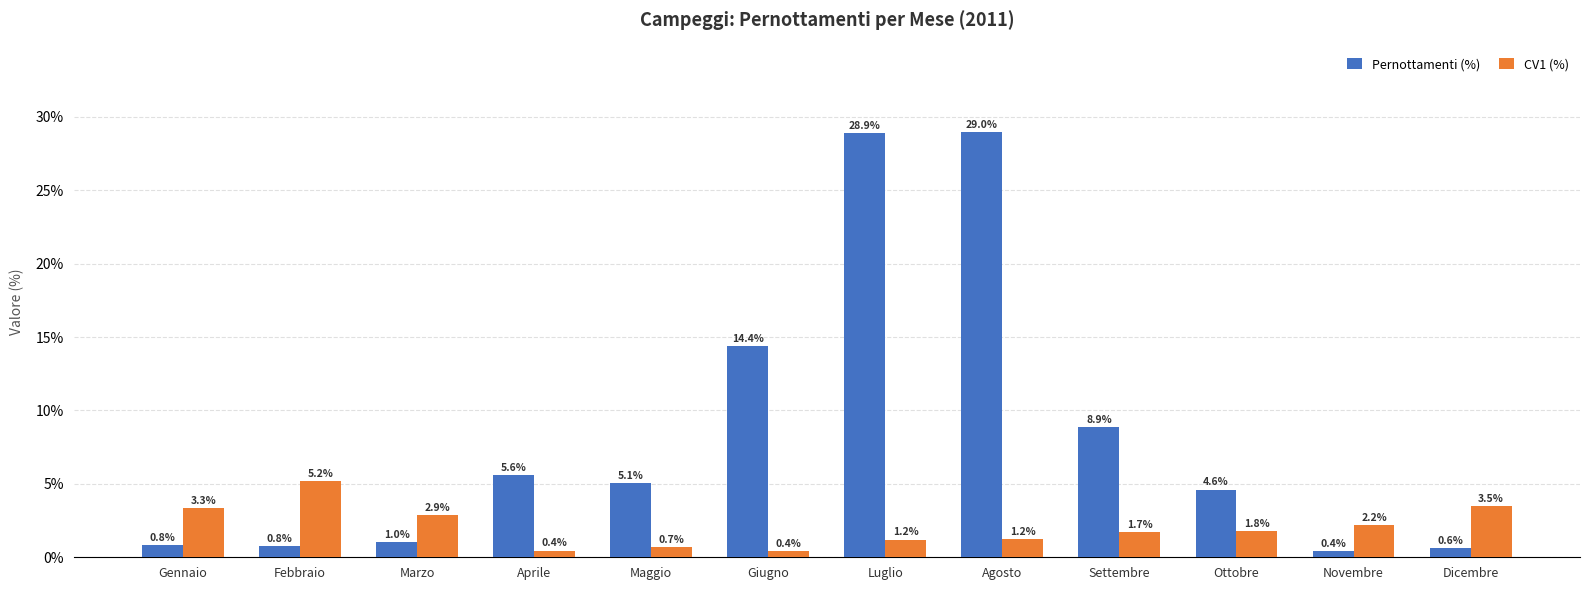

What is the total value across all series at Gennaio?

4.2